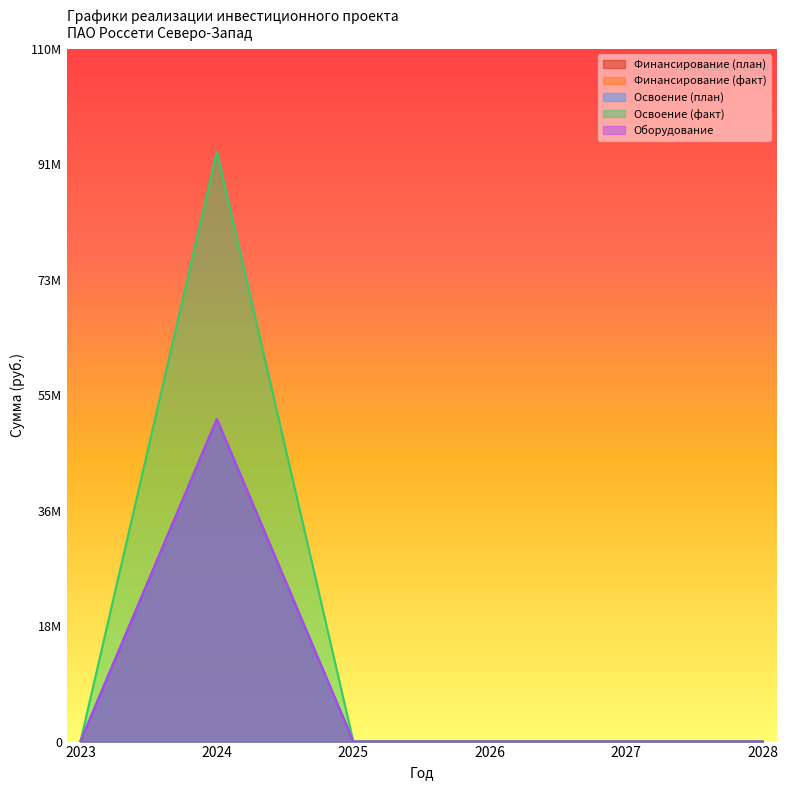

The value of Освоение (факт) at 2026 is 0. True or false?

True